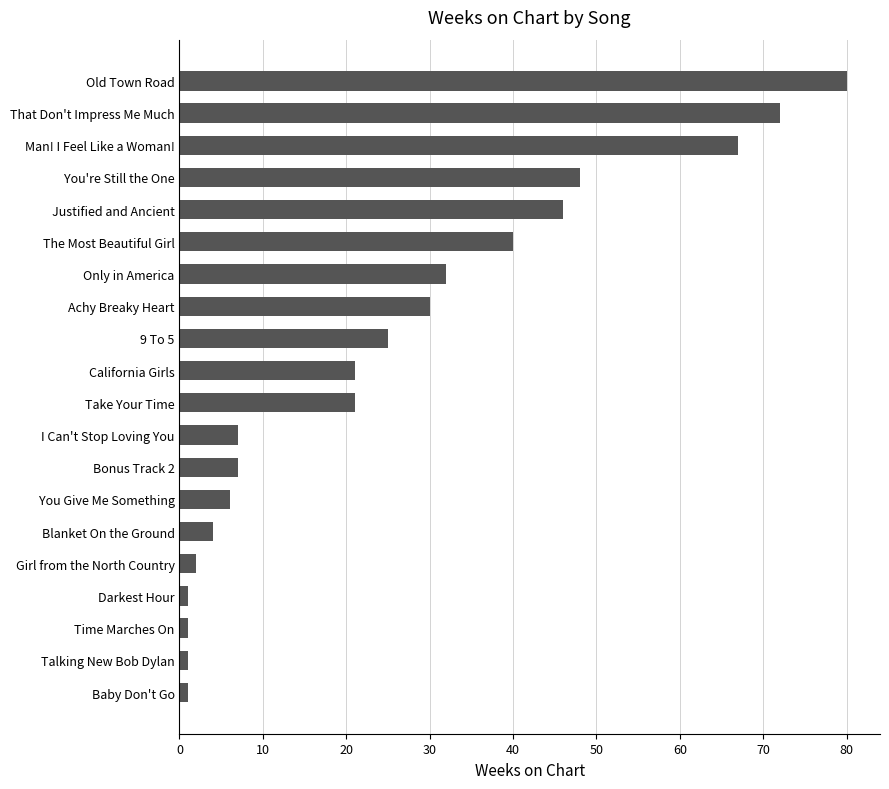

Does the chart contain stacked bars?

No